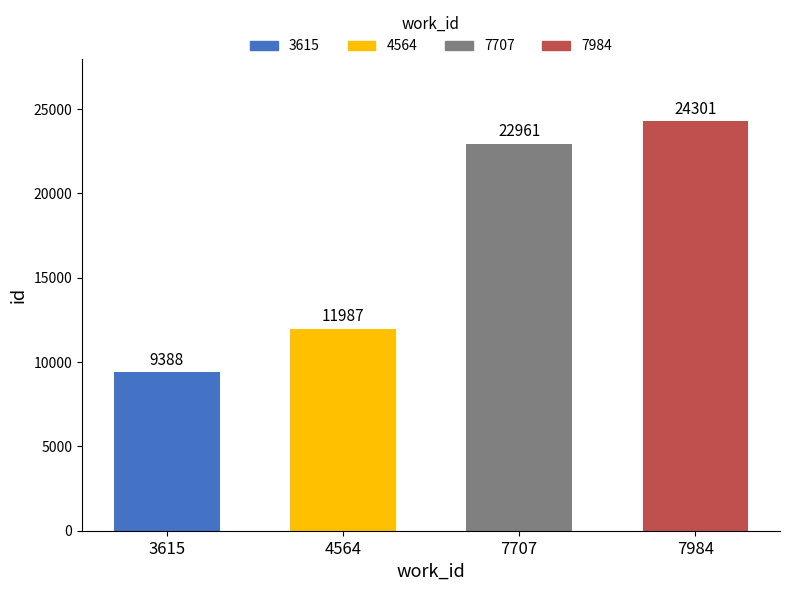

What is the change in value from 3615 to 7984?

+14913